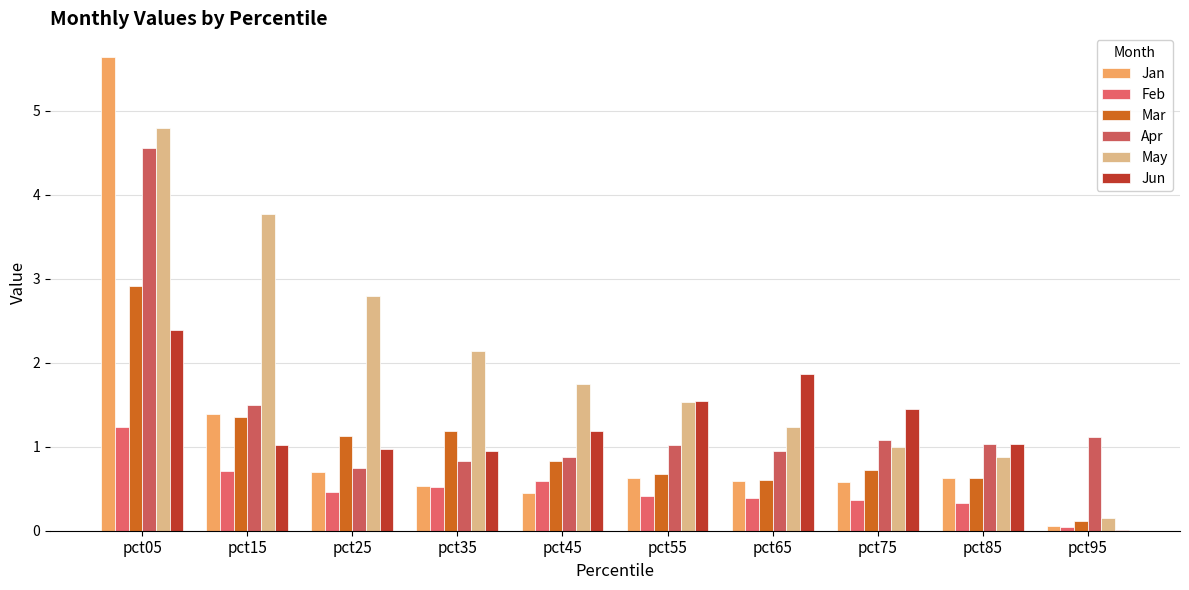

Reading left to right, what are all the values shown in this chart?

Jan: pct05=5.6	pct15=1.4	pct25=0.7	pct35=0.5	pct45=0.4	pct55=0.6	pct65=0.6	pct75=0.6	pct85=0.6	pct95=0.1
Feb: pct05=1.2	pct15=0.7	pct25=0.5	pct35=0.5	pct45=0.6	pct55=0.4	pct65=0.4	pct75=0.4	pct85=0.3	pct95=0.0
Mar: pct05=2.9	pct15=1.4	pct25=1.1	pct35=1.2	pct45=0.8	pct55=0.7	pct65=0.6	pct75=0.7	pct85=0.6	pct95=0.1
Apr: pct05=4.6	pct15=1.5	pct25=0.7	pct35=0.8	pct45=0.9	pct55=1.0	pct65=0.9	pct75=1.1	pct85=1.0	pct95=1.1
May: pct05=4.8	pct15=3.8	pct25=2.8	pct35=2.1	pct45=1.7	pct55=1.5	pct65=1.2	pct75=1.0	pct85=0.9	pct95=0.2
Jun: pct05=2.4	pct15=1.0	pct25=1.0	pct35=1.0	pct45=1.2	pct55=1.5	pct65=1.9	pct75=1.4	pct85=1.0	pct95=0.0